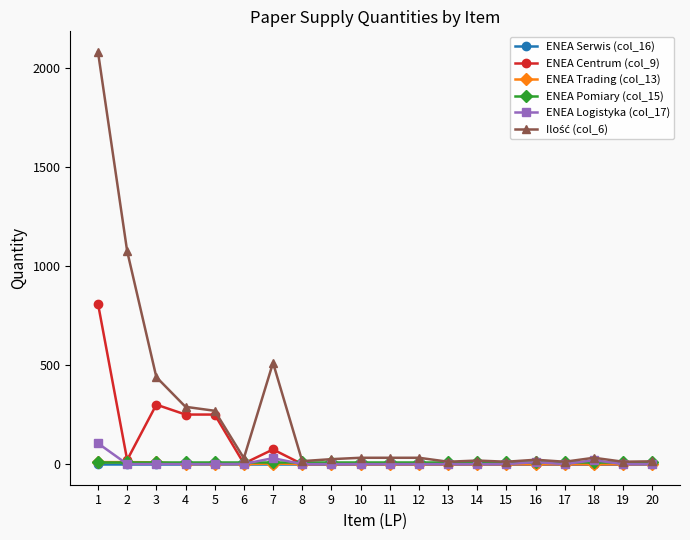

The value of ENEA Centrum (col_9) at 2 is 21. True or false?

True